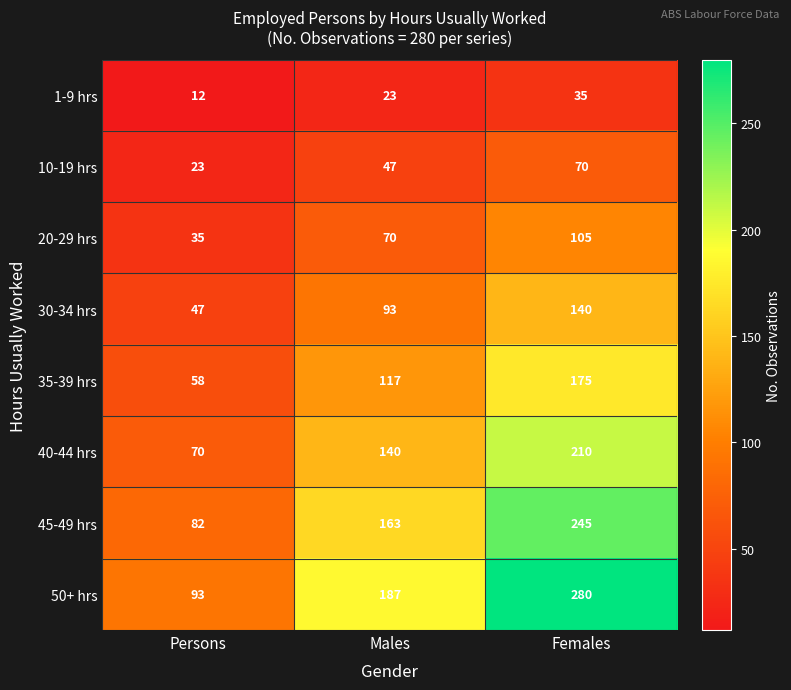

Rank the series by their maximum value, from highest to lowest.

50+ hrs, 45-49 hrs, 40-44 hrs, 35-39 hrs, 30-34 hrs, 20-29 hrs, 10-19 hrs, 1-9 hrs